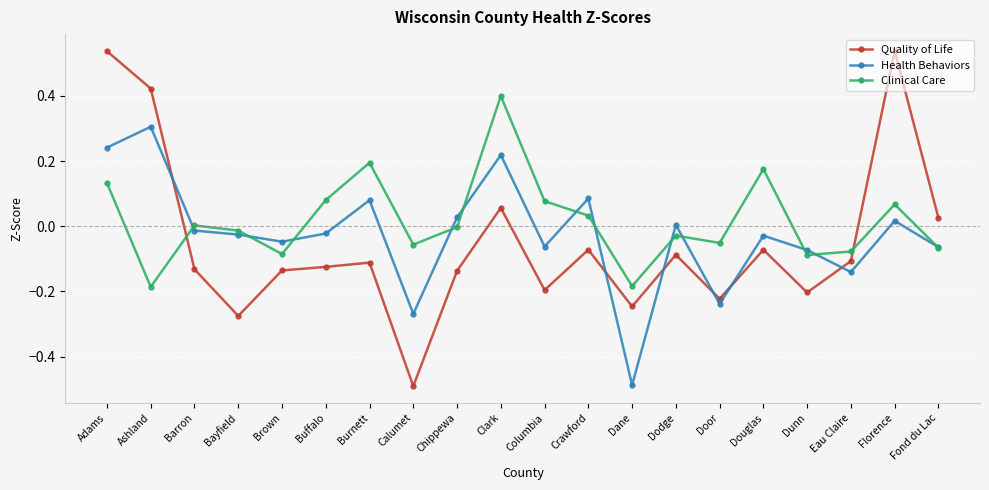

What are all the series names shown in the legend?

Quality of Life, Health Behaviors, Clinical Care